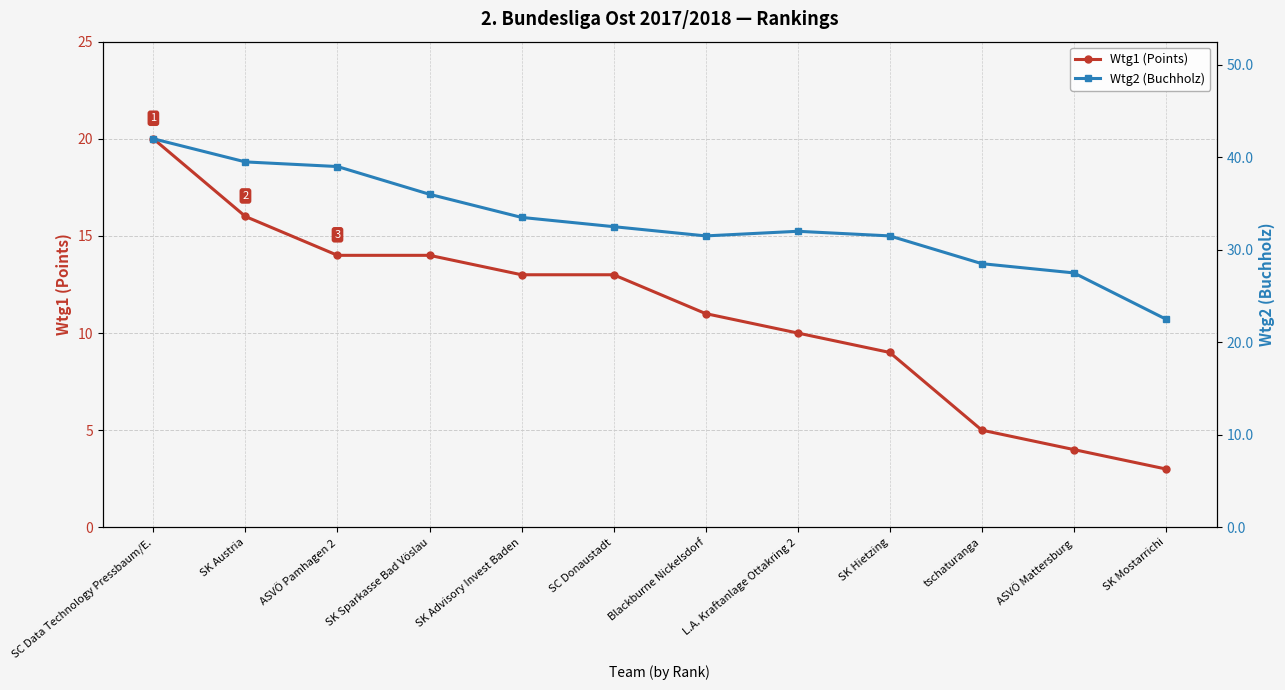

Which series has the largest total across all categories?

Wtg2 (Buchholz)